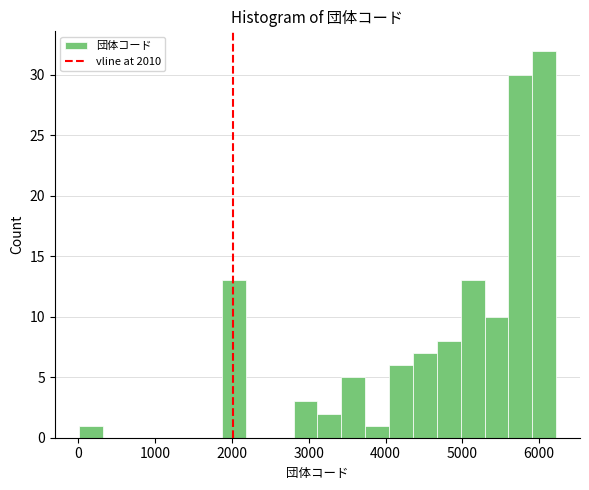

Read against the x-axis, roughly where is the centre of the tallest bar?

6100